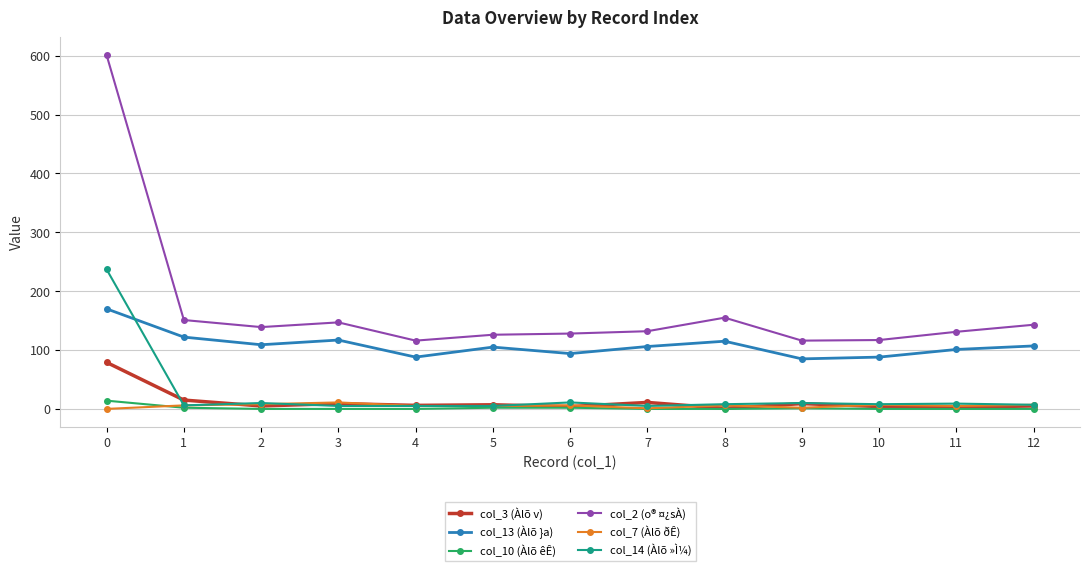

At how many categories does at least one series exceed 63?

13